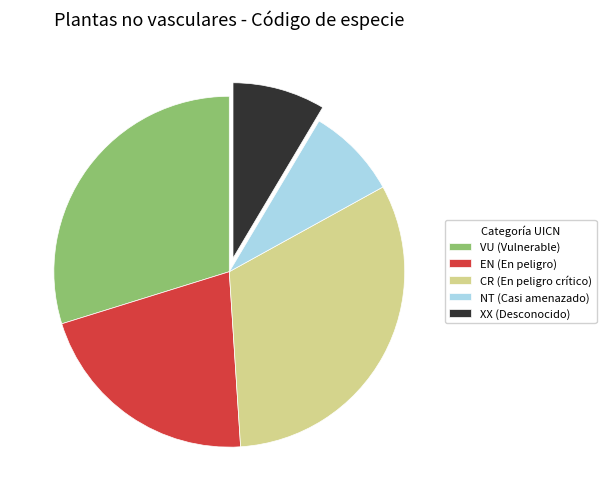

Count the number of slices in the pie.

5